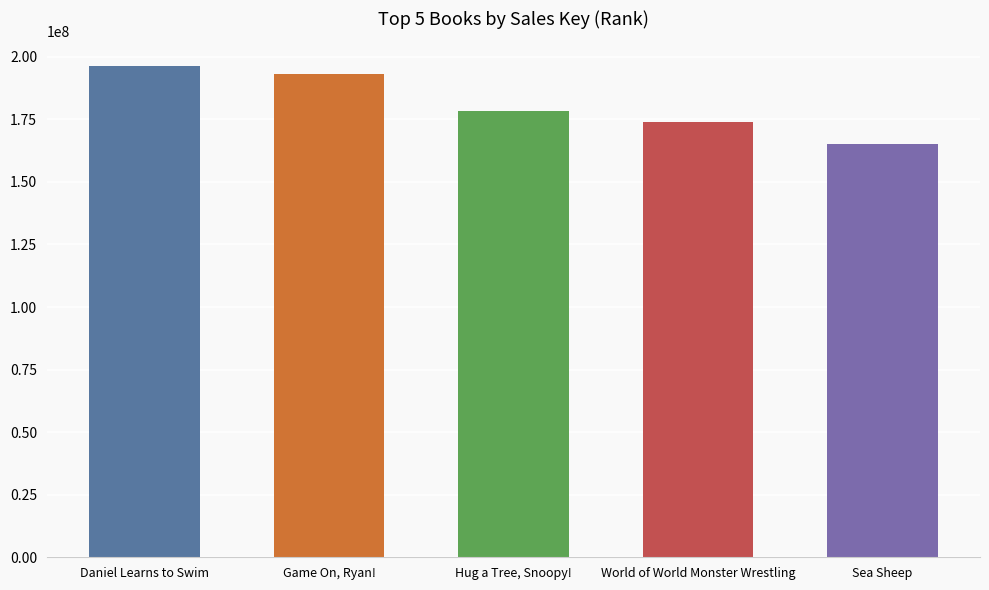

Reading right to left, list all the values displayed in this chart.

165018922	174109780	178233925	193292506	196354667